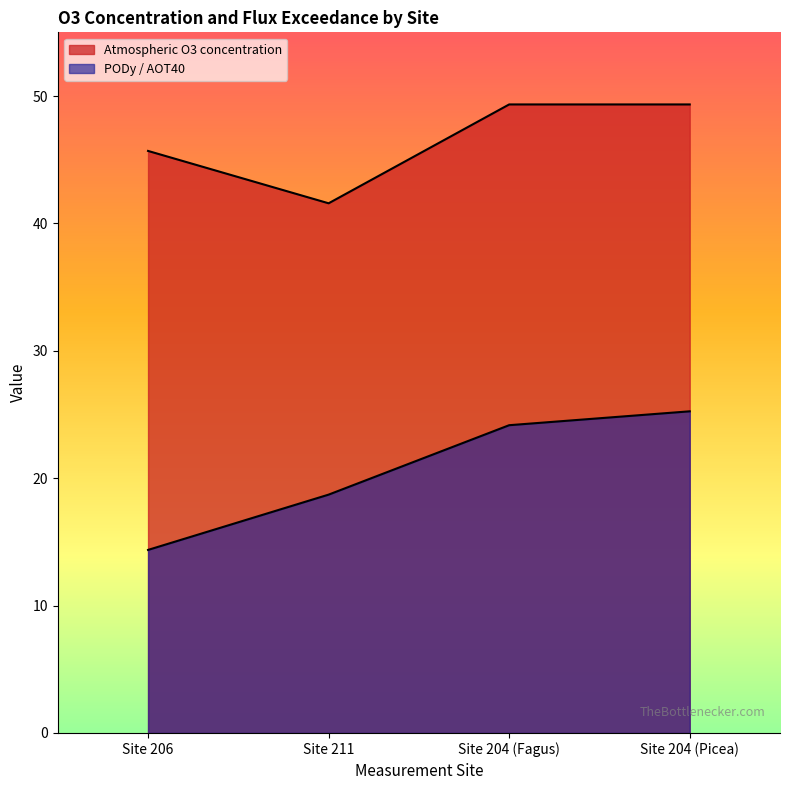

What position from the right is Site 204 (Fagus)?

2